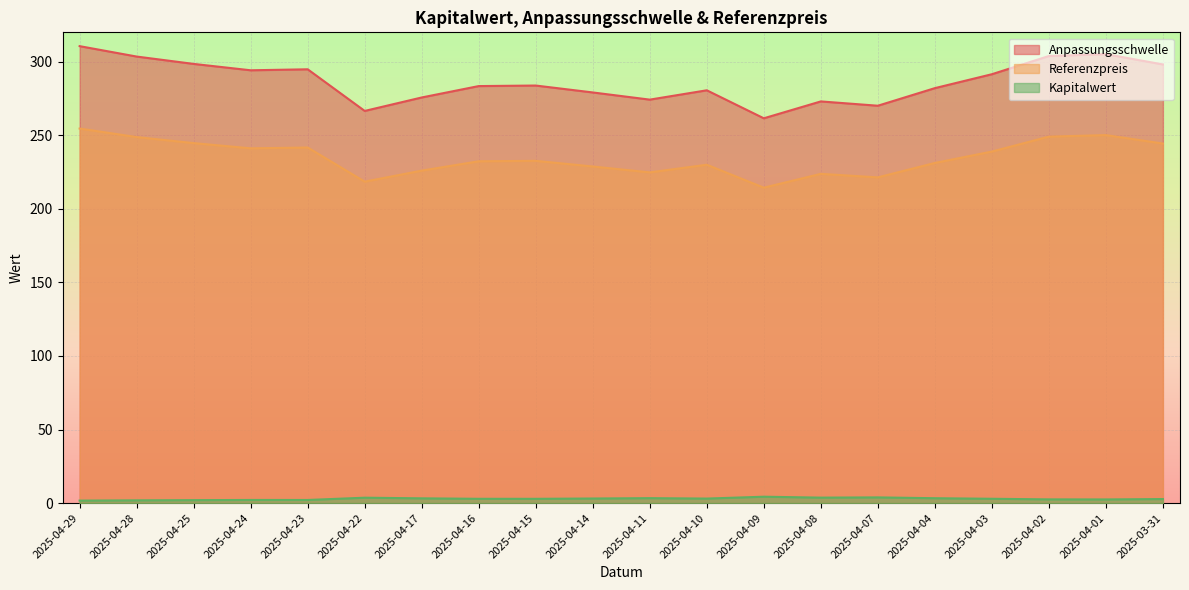

What are all the series names shown in the legend?

Anpassungsschwelle, Referenzpreis, Kapitalwert